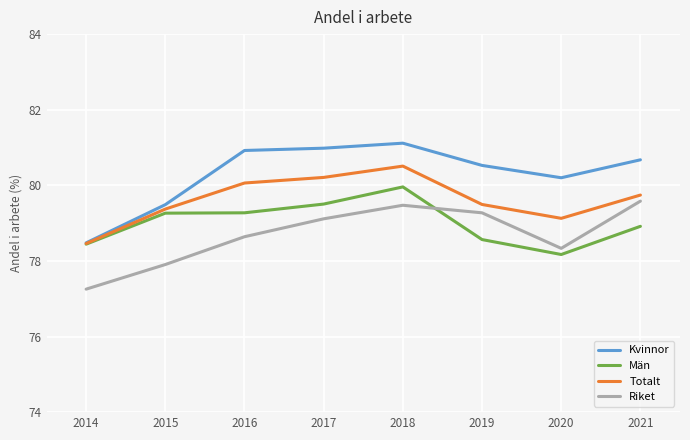

Reading left to right, transcribe all the data shown in this chart.

Kvinnor: 2014=78.5	2015=79.5	2016=80.9	2017=81.0	2018=81.1	2019=80.5	2020=80.2	2021=80.7
Män: 2014=78.4	2015=79.3	2016=79.3	2017=79.5	2018=80.0	2019=78.6	2020=78.2	2021=78.9
Totalt: 2014=78.5	2015=79.4	2016=80.1	2017=80.2	2018=80.5	2019=79.5	2020=79.1	2021=79.7
Riket: 2014=77.3	2015=77.9	2016=78.6	2017=79.1	2018=79.5	2019=79.3	2020=78.3	2021=79.6